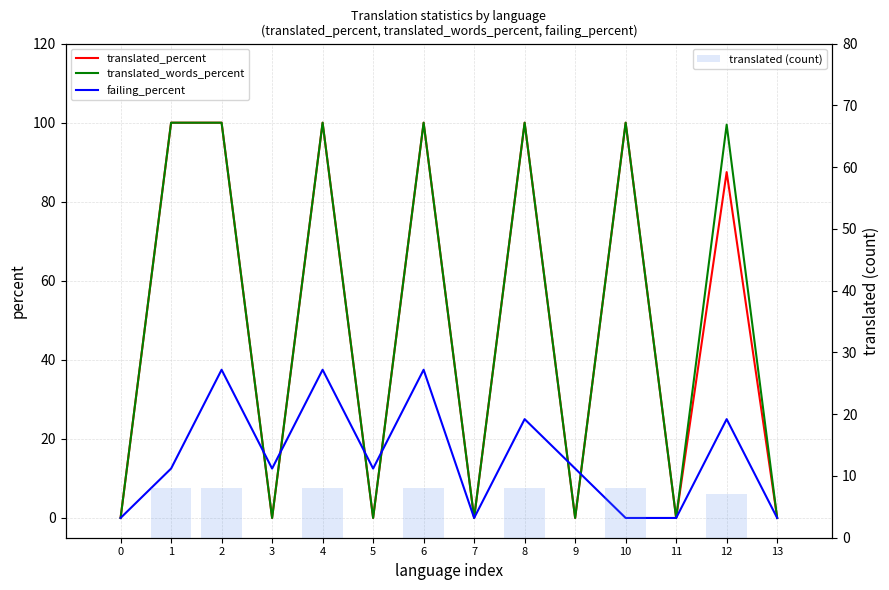

How many series are shown in this chart?

4